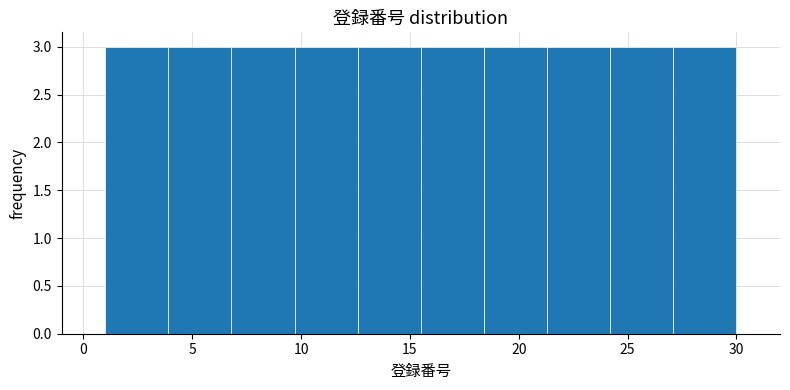

Reading left to right, list every bar in this chart as the range it spans on the x-axis followed by its height. Neither the bar edges nor the heights are printed on the chart, so give them approximately, as read against the axes.

1.0 to 3.9: 3
3.9 to 6.8: 3
6.8 to 9.7: 3
9.7 to 12.6: 3
12.6 to 15.5: 3
15.5 to 18.4: 3
18.4 to 21.3: 3
21.3 to 24.2: 3
24.2 to 27.1: 3
27.1 to 30.0: 3